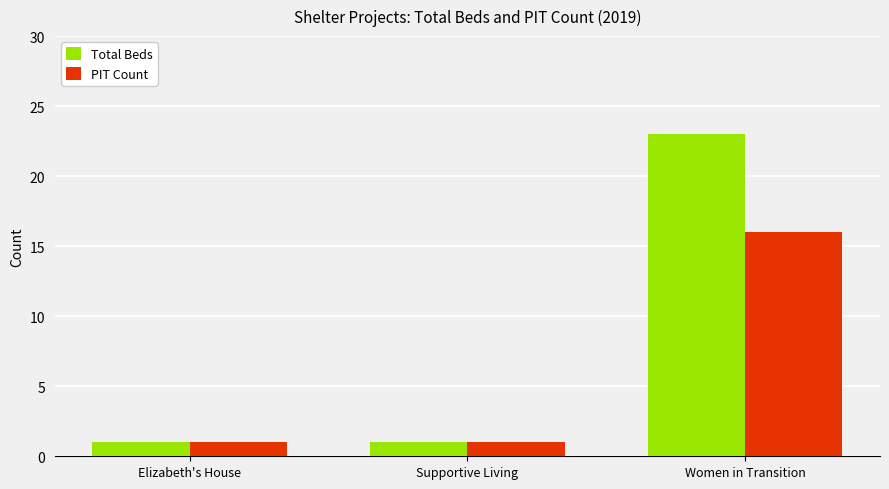

At Women in Transition, list the series in order from largest to smallest.

Total Beds, PIT Count